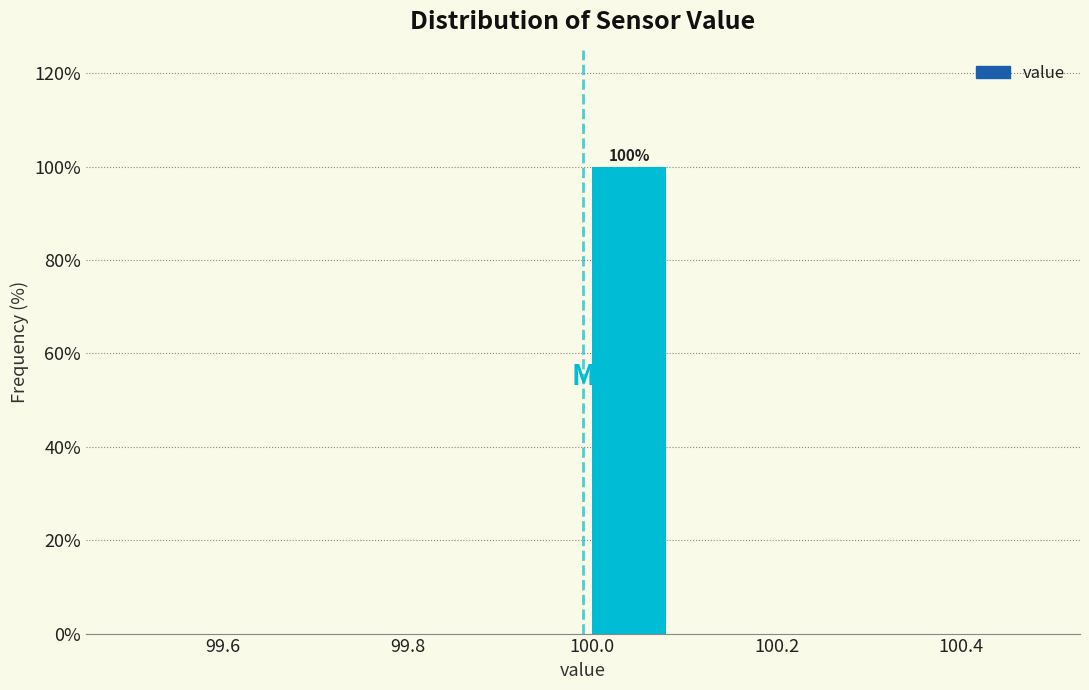

Which range on the x-axis has the tallest bar?

99.99 to 100.09